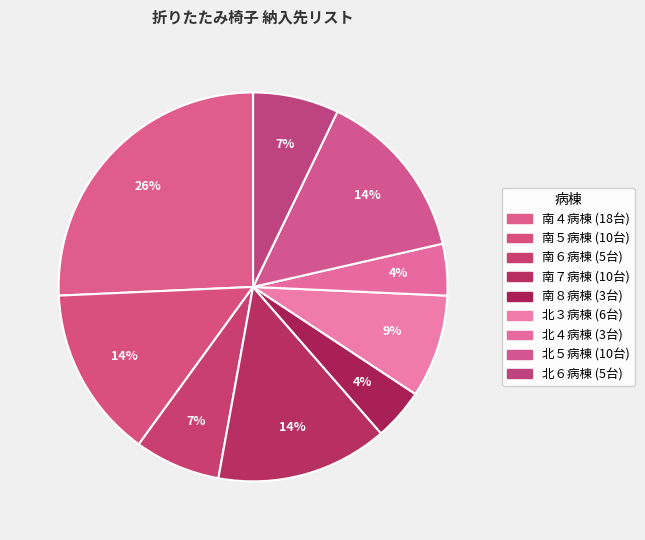

Rank the categories by value from highest to lowest.

南４病棟, 南５病棟, 南７病棟, 北５病棟, 北３病棟, 南６病棟, 北６病棟, 南８病棟, 北４病棟